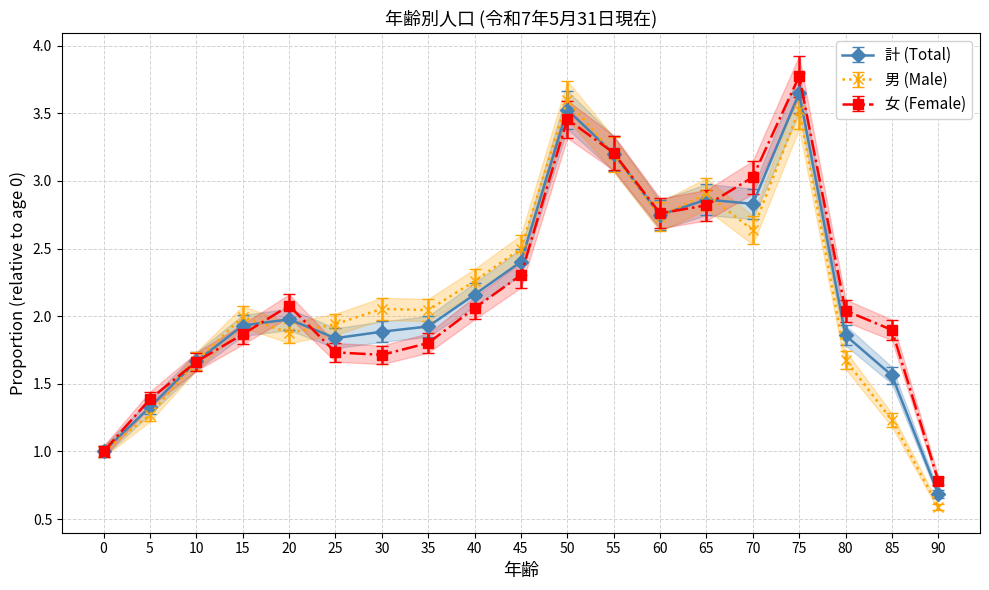

Read the 男 (Male) value at 45.

2.5